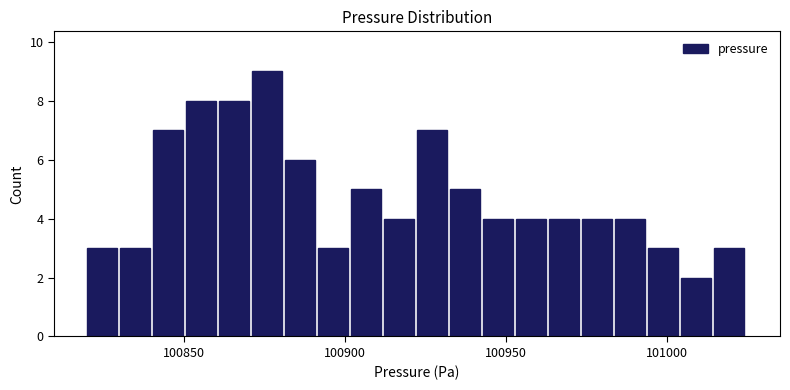

Read against the x-axis, roughly where is the centre of the tallest bar?

100875